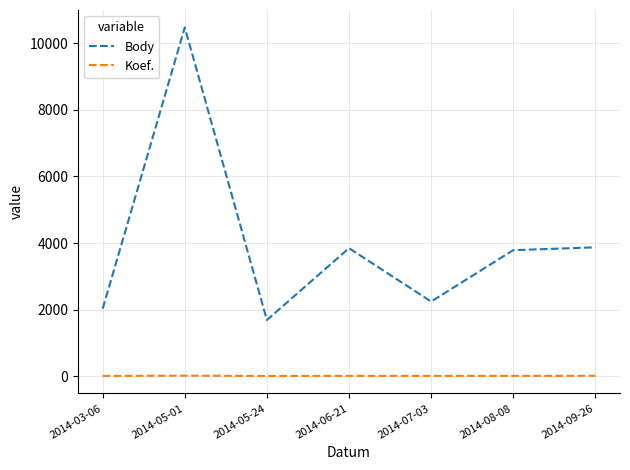

What is the spread (max minus min) of values at 2014-08-08?

3780